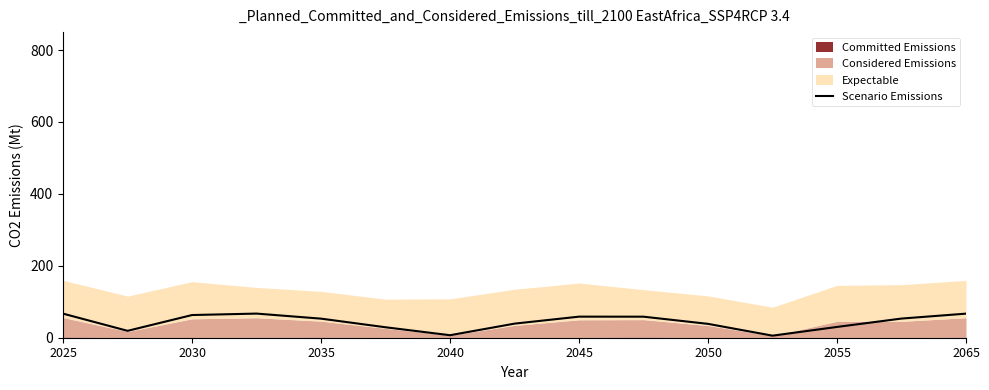

True or false: Scenario Emissions has a value of 36.8 at 2025.

False